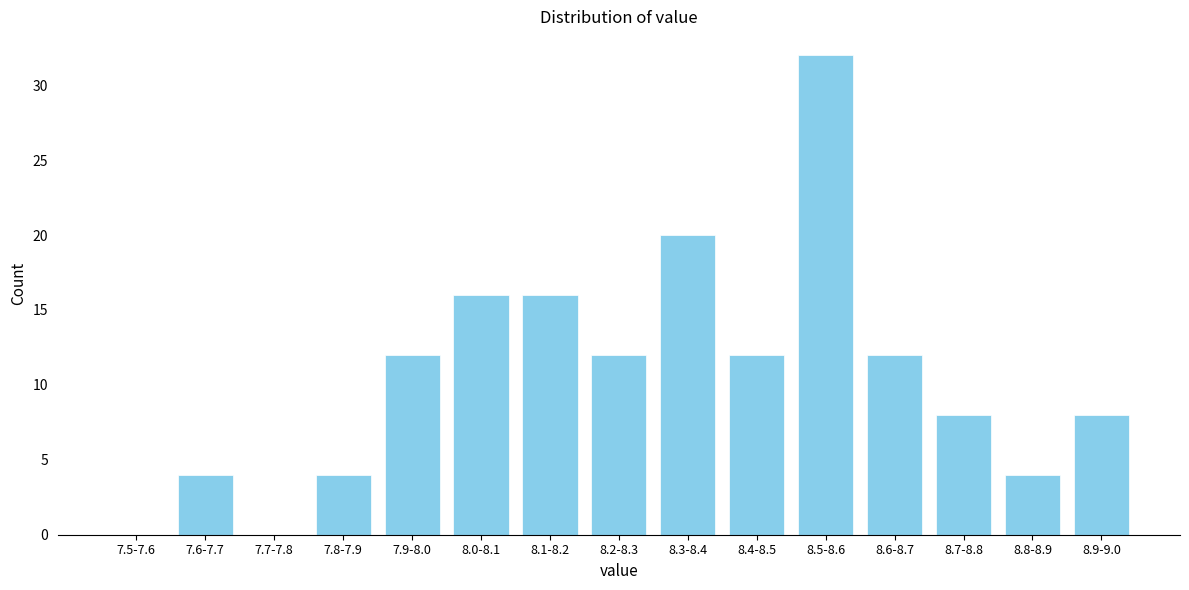

Reading right to left, list all the values displayed in this chart.

8.9-9.0=8	8.8-8.9=4	8.7-8.8=8	8.6-8.7=12	8.5-8.6=32	8.4-8.5=12	8.3-8.4=20	8.2-8.3=12	8.1-8.2=16	8.0-8.1=16	7.9-8.0=12	7.8-7.9=4	7.7-7.8=0	7.6-7.7=4	7.5-7.6=0